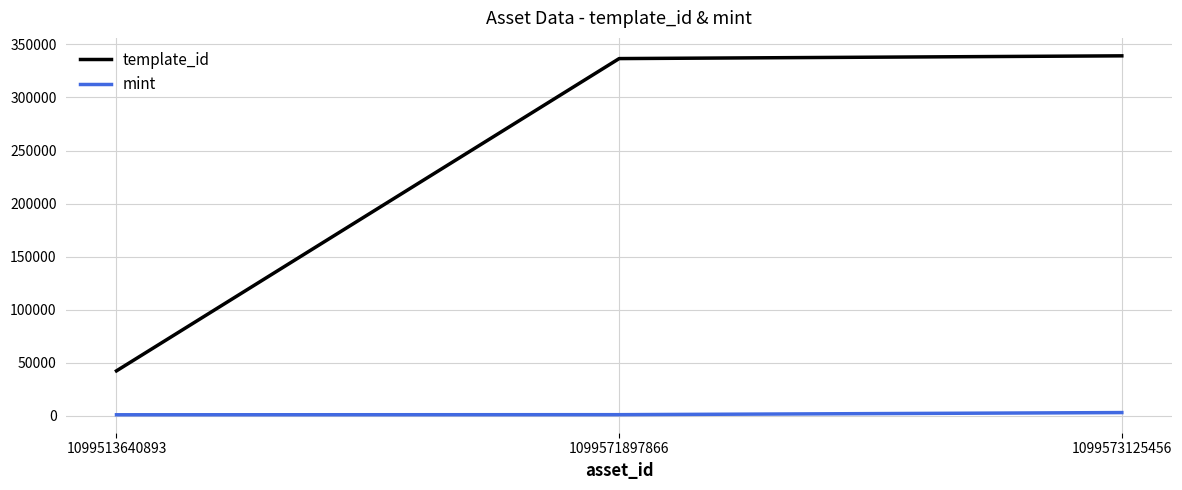

What is the sum of all mint values?

5295